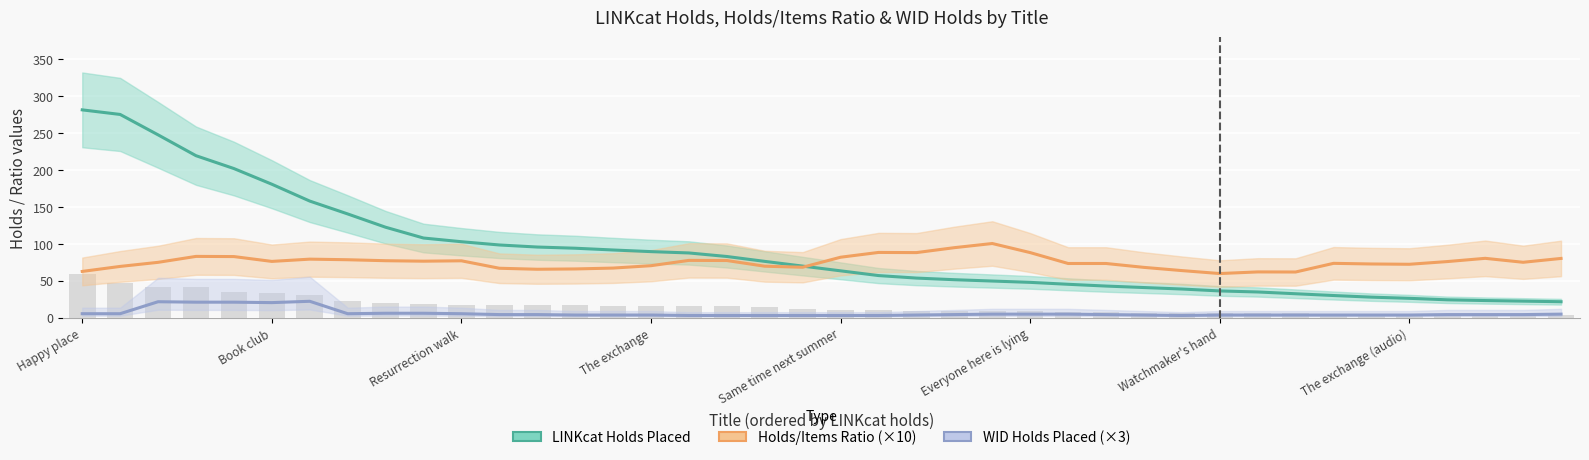

How many data points in Holds/Items Ratio (×10) are above 74?

21